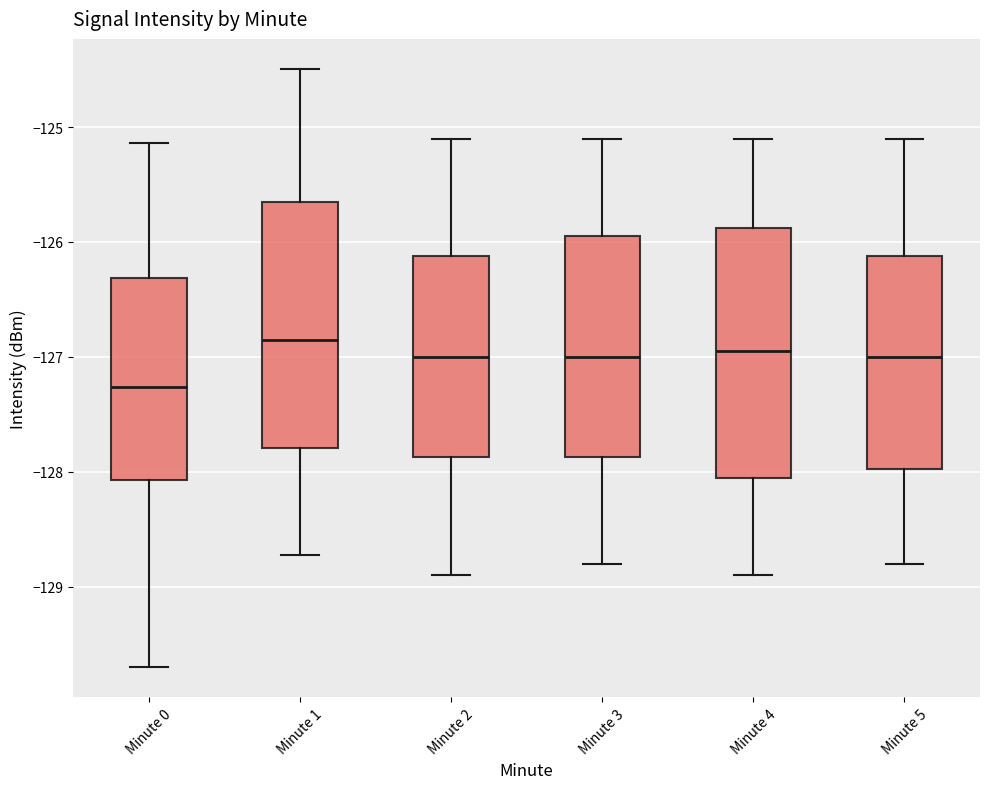

Reading left to right, transcribe this box plot: for each box, give where its median line is, the range the box spans, and where its two whiskers end, as read against the y-axis. The values are not printed on the chart, so give them approximately, as read against the axis.

Minute 0: median -127.3, box -128.1 to -126.3, whiskers -129.7 to -125.1
Minute 1: median -126.8, box -127.8 to -125.7, whiskers -128.7 to -124.5
Minute 2: median -127.0, box -127.9 to -126.1, whiskers -128.9 to -125.1
Minute 3: median -127.0, box -127.9 to -125.9, whiskers -128.8 to -125.1
Minute 4: median -126.9, box -128.0 to -125.9, whiskers -128.9 to -125.1
Minute 5: median -127.0, box -128.0 to -126.1, whiskers -128.8 to -125.1